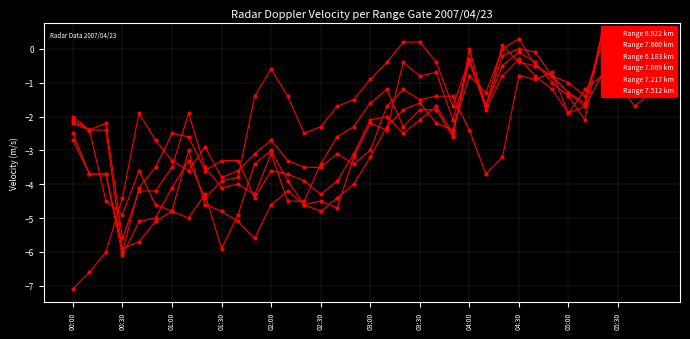

Reading left to right, extract all data points from this chart.

Range 6.922 km: -2.0	-2.4	-4.5	-4.9	-3.6	-4.6	-4.8	-5.0	-4.3	-5.9	-4.9	-3.4	-3.0	-3.9	-4.6	-4.8	-4.4	-4.0	-3.2	-2.3	-1.8	-1.6	-2.2	-2.4	-0.8	-1.3	0.0	0.3	-0.5	-0.8	-1.3	-1.6	0.3	0.0	-0.3	-0.4
Range 7.660 km: -2.5	-3.7	-3.7	-6.1	-5.1	-5.0	-4.1	-3.3	-4.4	-3.9	-3.8	-1.4	-0.6	-1.4	-2.5	-2.3	-1.7	-1.5	-0.9	-0.4	0.2	0.2	-0.4	-1.7	-0.3	-1.7	-0.2	0.0	-0.1	-0.8	-1.3	-1.7	0.4	0.1	-0.1	-0.3
Range 6.183 km: -7.1	-6.6	-6.0	-4.4	-1.9	-2.7	-3.3	-3.6	-2.9	-3.8	-3.6	-3.1	-2.7	-3.3	-3.5	-3.5	-3.1	-3.4	-3.0	-1.7	-1.2	-1.5	-1.4	-1.4	-2.4	-3.7	-3.2	-0.8	-0.9	-0.7	-1.9	-1.2	-0.8	-1.2	-0.7	-0.8
Range 7.069 km: -2.2	-2.4	-2.2	-5.6	-4.2	-4.2	-3.5	-1.9	-3.5	-4.1	-4.0	-4.3	-3.1	-4.5	-4.5	-3.4	-2.6	-2.3	-1.6	-1.2	-2.3	-1.8	-1.8	-2.6	-0.0	-1.7	-0.5	-0.1	-0.4	-1.0	-1.4	-2.1	0.4	0.0	-0.7	-0.5
Range 7.217 km: -2.1	-2.4	-2.4	-6.0	-4.1	-3.5	-2.5	-2.6	-3.6	-3.3	-3.3	-4.4	-3.6	-3.7	-3.9	-4.3	-3.9	-3.1	-2.1	-2.0	-2.5	-2.1	-1.7	-2.5	-0.3	-1.8	-0.8	-0.3	-0.8	-1.2	-1.9	-1.7	-0.8	-1.0	-1.7	-1.3
Range 7.512 km: -2.7	-3.7	-3.7	-5.9	-5.7	-5.1	-4.8	-3.0	-4.6	-4.8	-5.1	-5.6	-4.6	-4.2	-4.6	-4.5	-4.7	-3.2	-2.2	-2.4	-0.4	-0.8	-0.7	-2.1	-0.4	-1.7	0.1	-0.4	-0.5	-0.8	-1.0	-1.4	0.1	-0.1	-0.6	-0.8